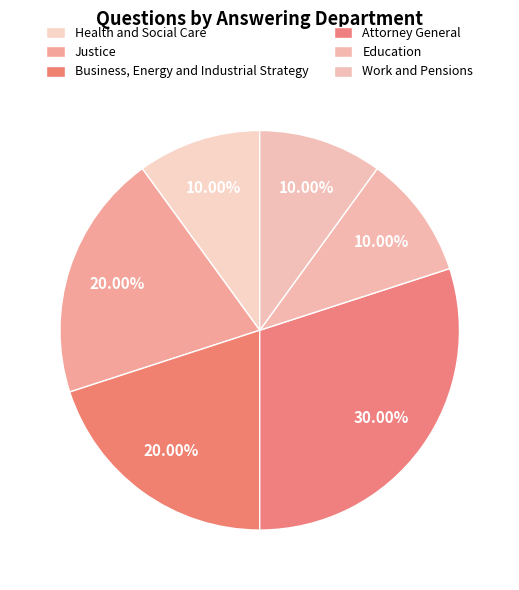

Does Business, Energy and Industrial Strategy account for over 50% of the chart?

No